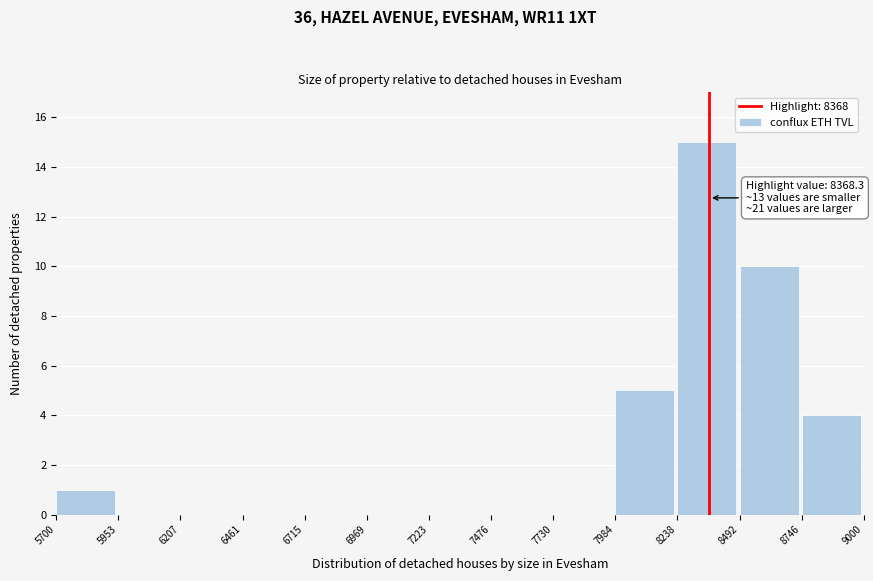

Over which range of the x-axis is the bar tallest?

8238 to 8492